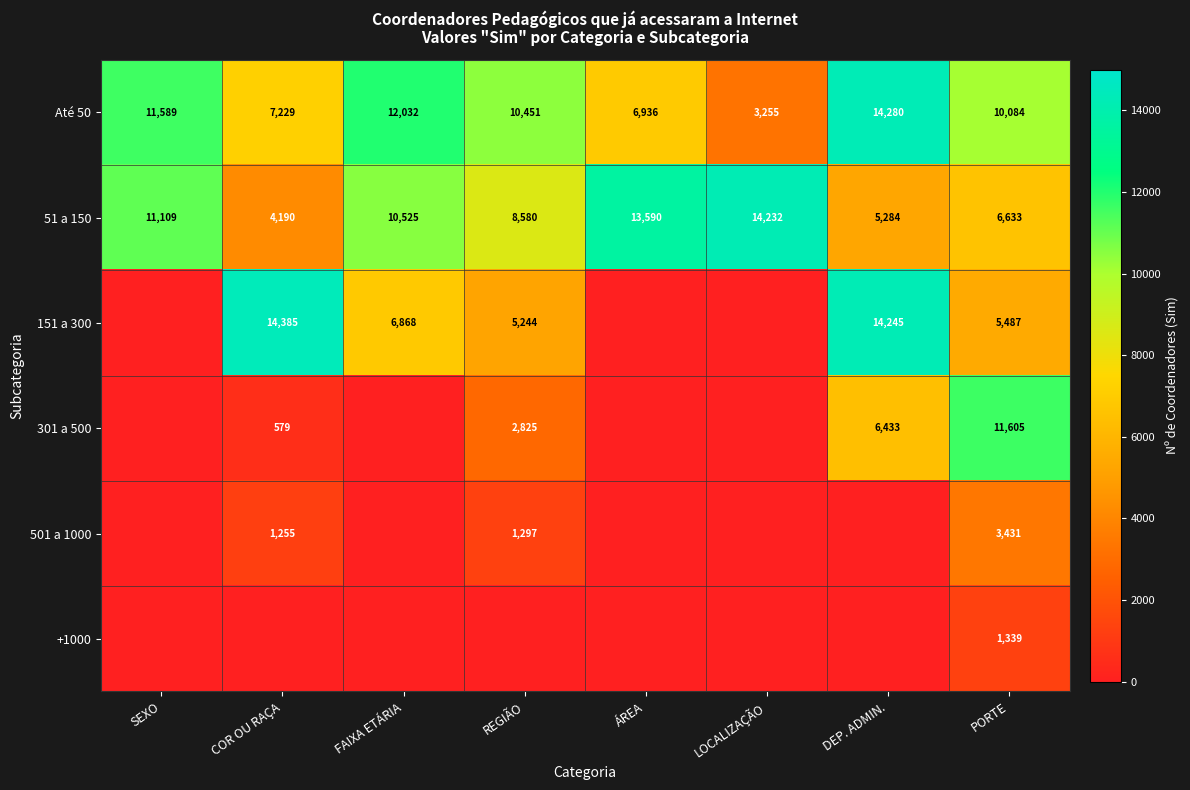

Rank the categories by Até 50 value from highest to lowest.

DEP. ADMIN., FAIXA ETÁRIA, SEXO, REGIÃO, PORTE, COR OU RAÇA, ÁREA, LOCALIZAÇÃO